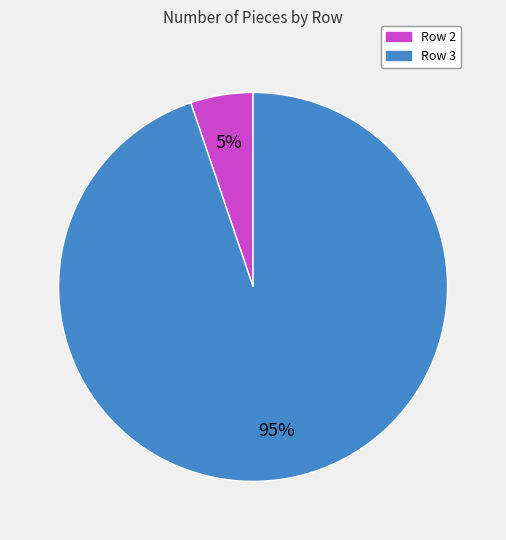

Count the number of slices in the pie.

2